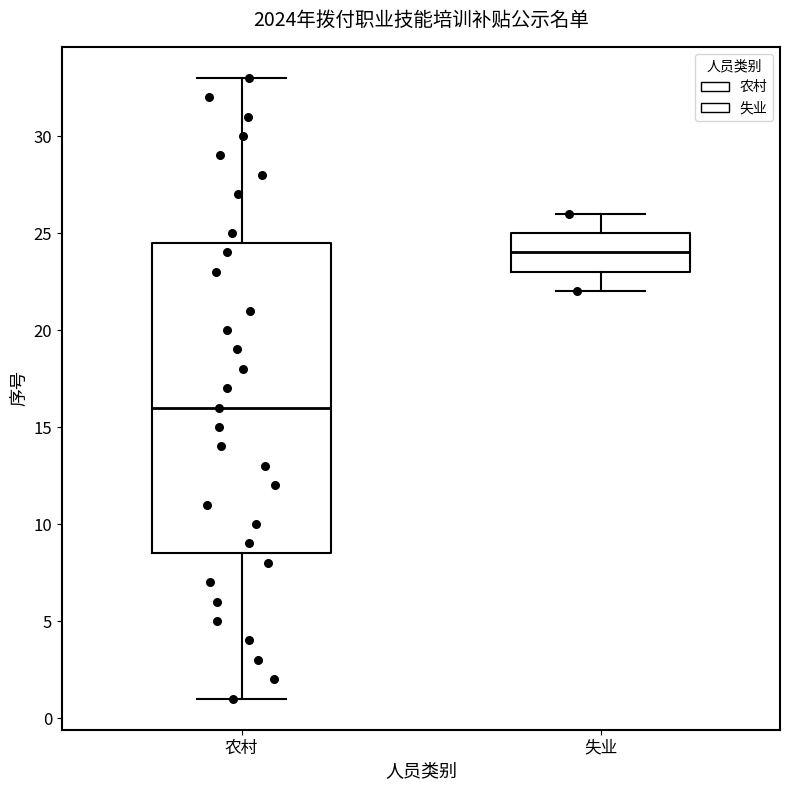

Where is the upper edge of the box for 失业 on the y-axis? The values are not printed on the chart, so give them approximately, as read against the axis.

25.0